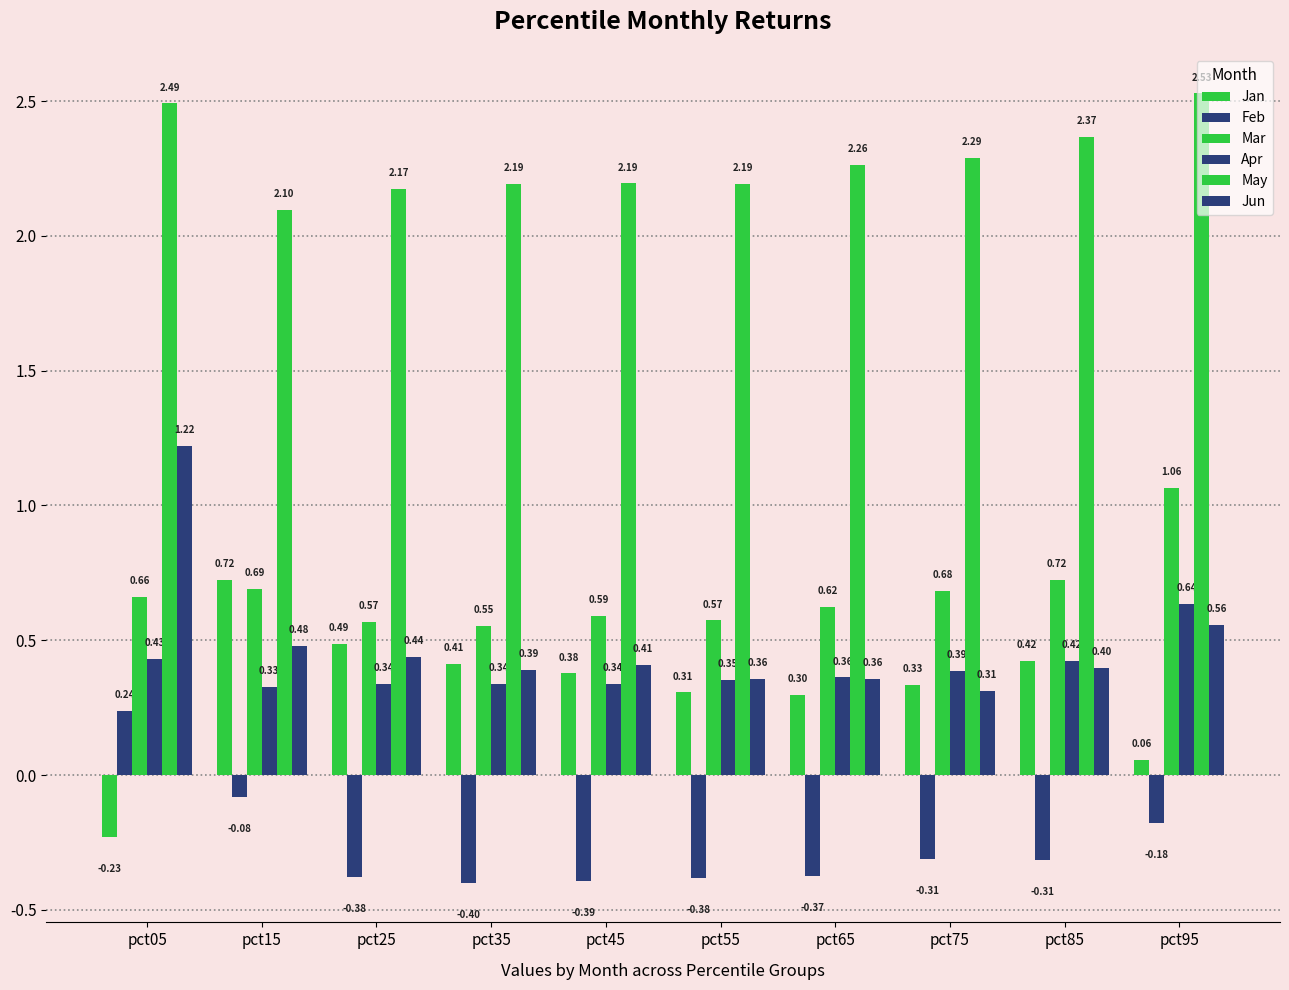

Between pct25 and pct65, which is larger?

pct25